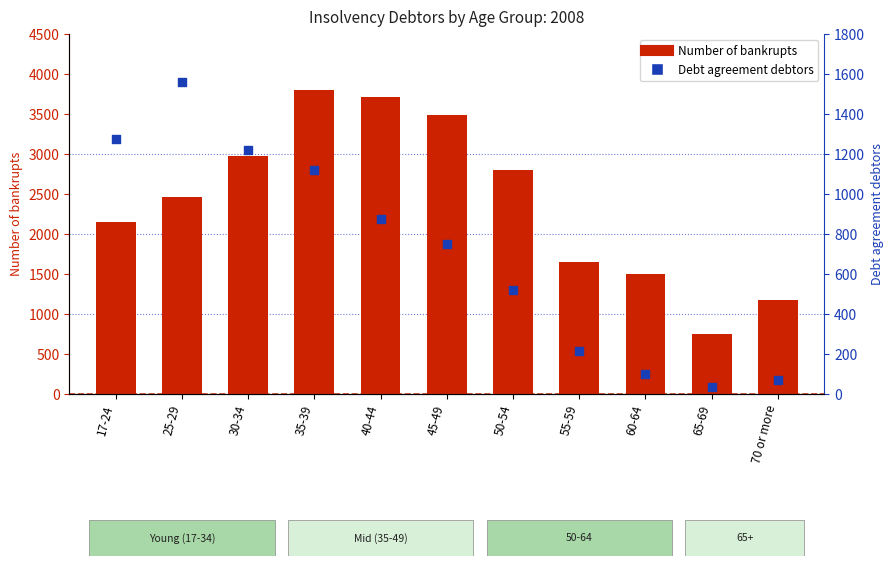

Which series has the largest Y range (max minus min)?

Number of bankrupts